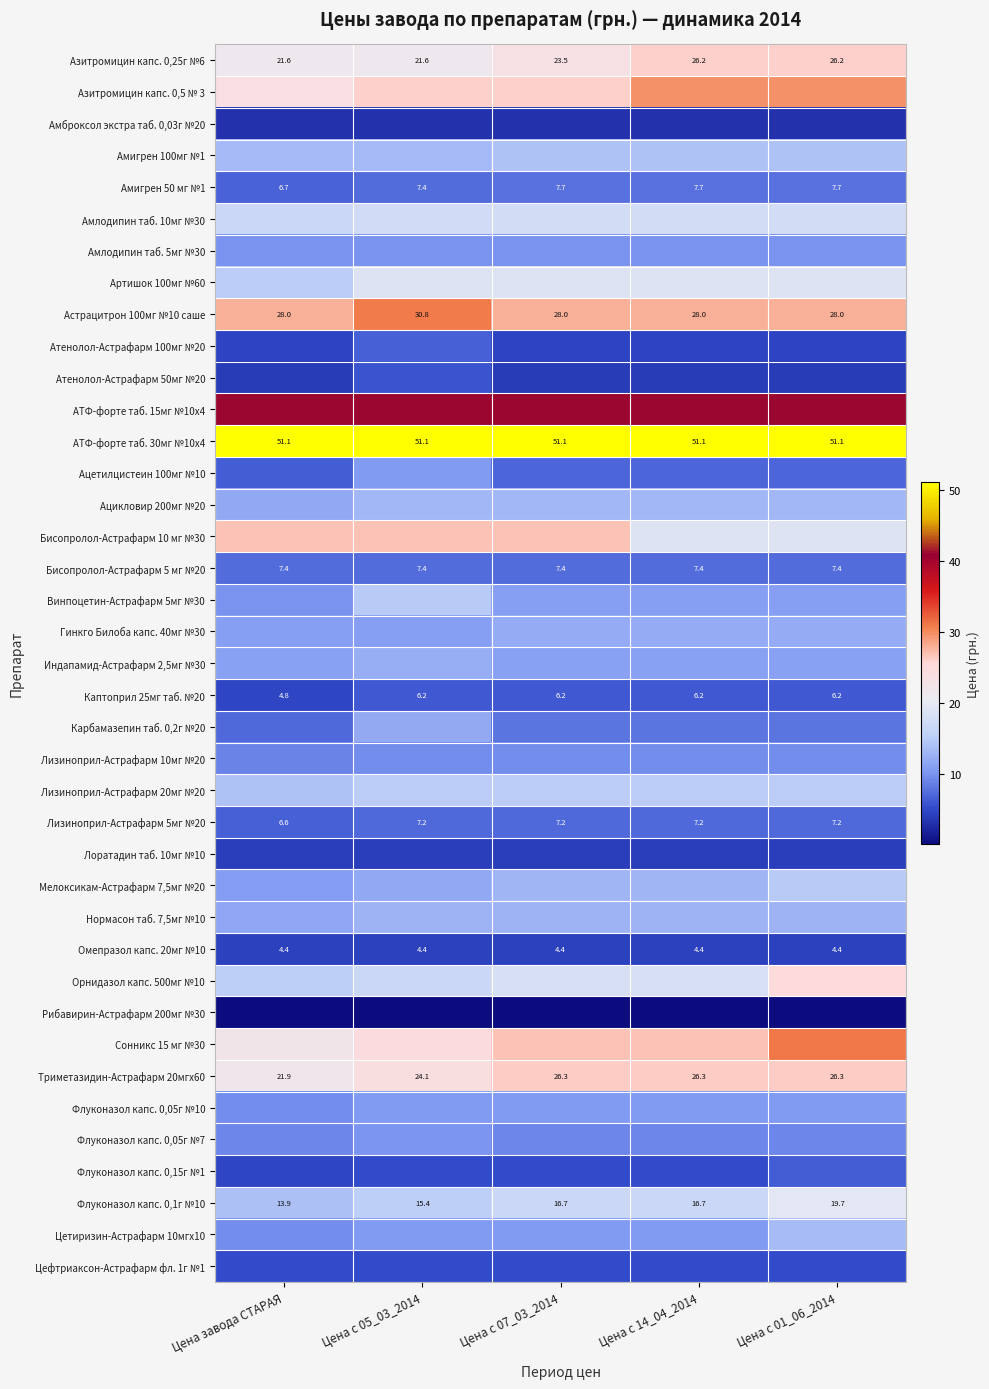

List the labels in order of Каптоприл 25мг таб. №20 value, largest first.

Цена с 05_03_2014, Цена с 07_03_2014, Цена с 14_04_2014, Цена с 01_06_2014, Цена завода СТАРАЯ